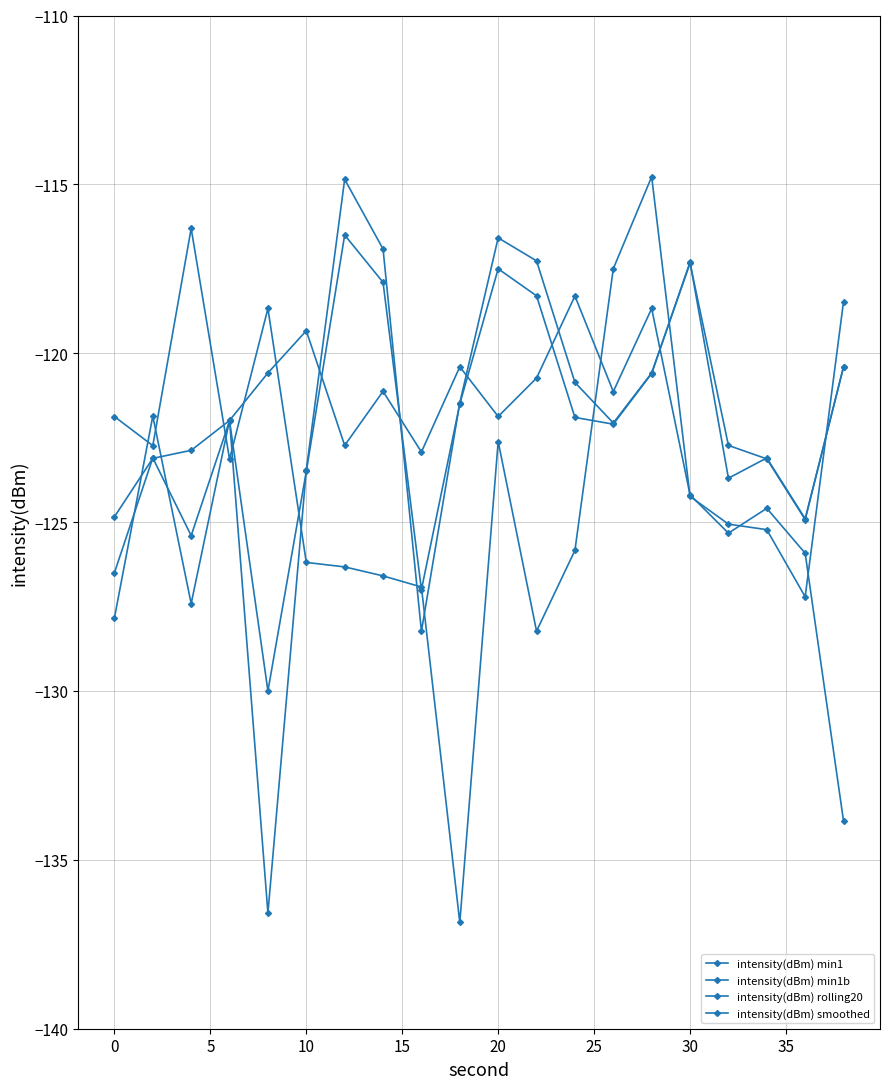

What is the value of the intensity(dBm) min1 point at the 15th from the left?

-120.6